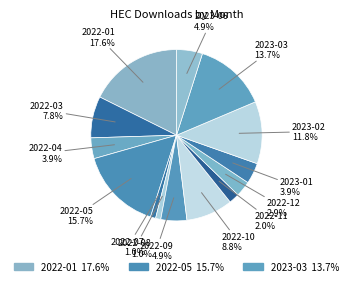

Count the number of slices in the pie.

14